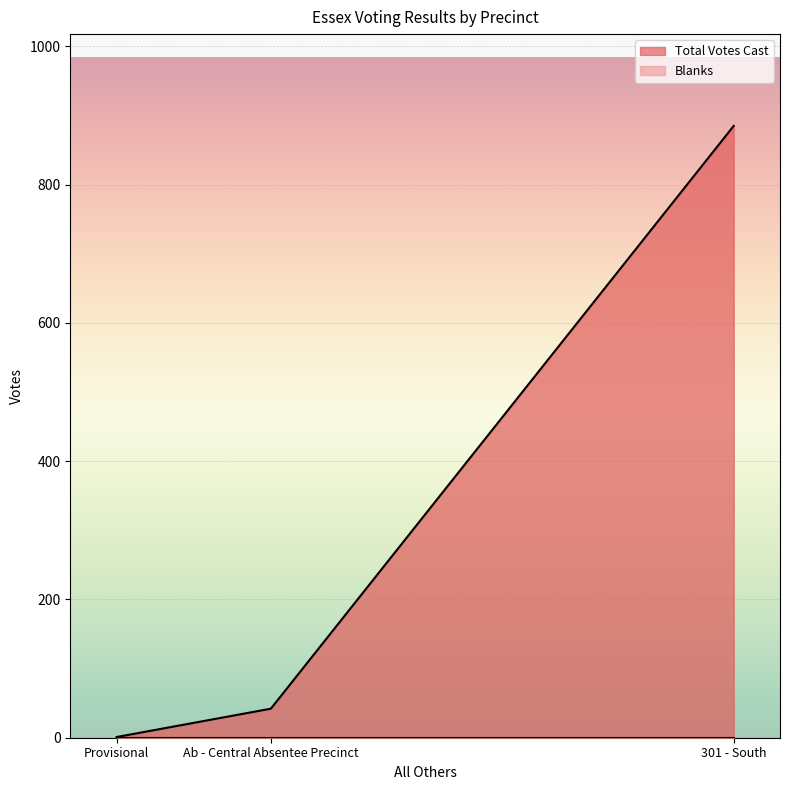

At which category is the sum across all series the highest?

301 - South